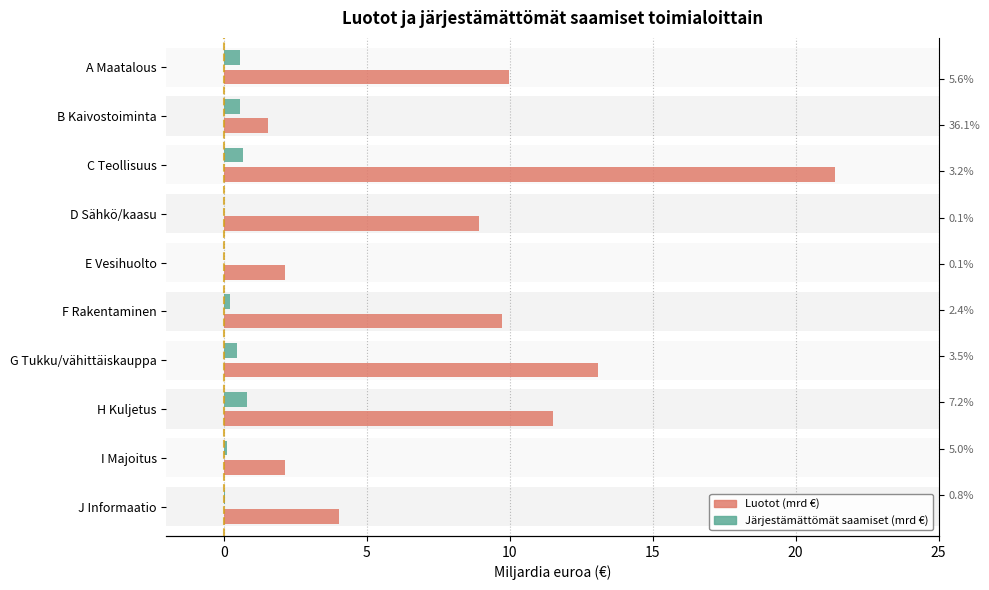

Are the bars horizontal?

Yes